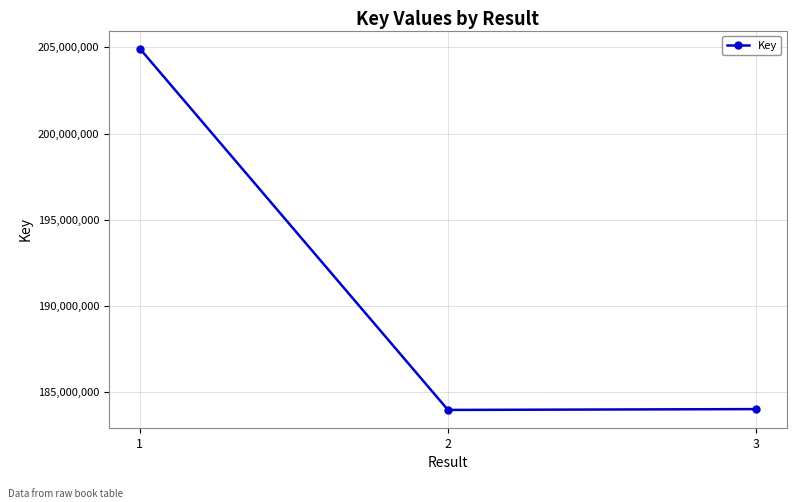

The value at 3 is 117685100. True or false?

False